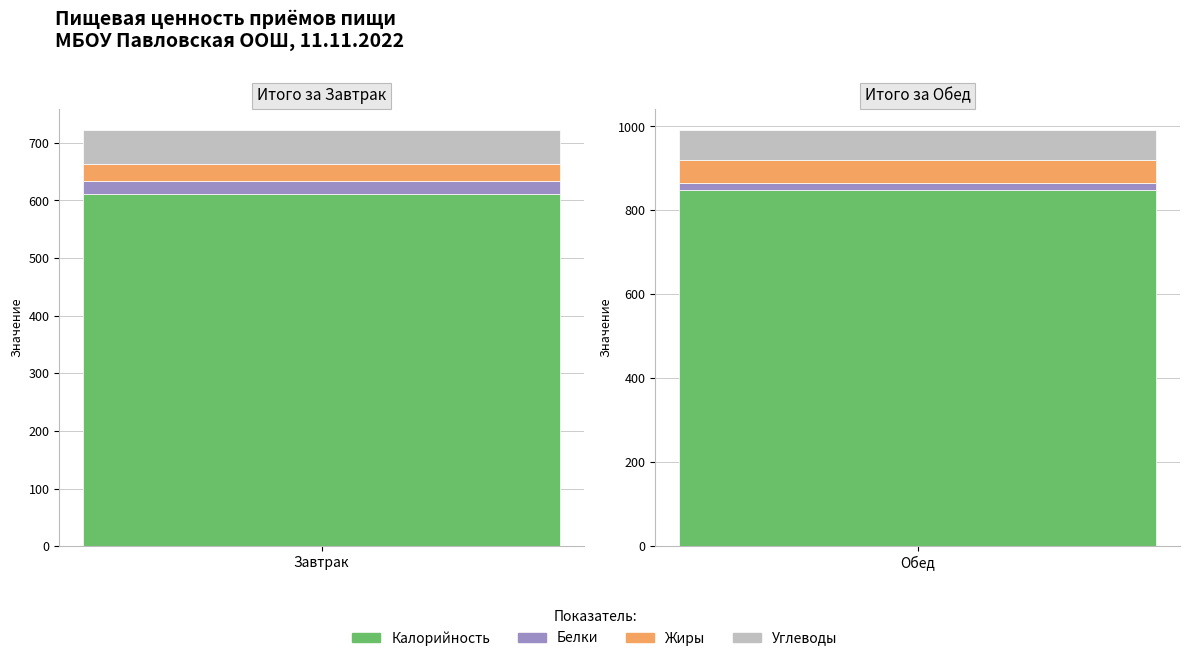

Where does the Калорийность series first go above 849?

1